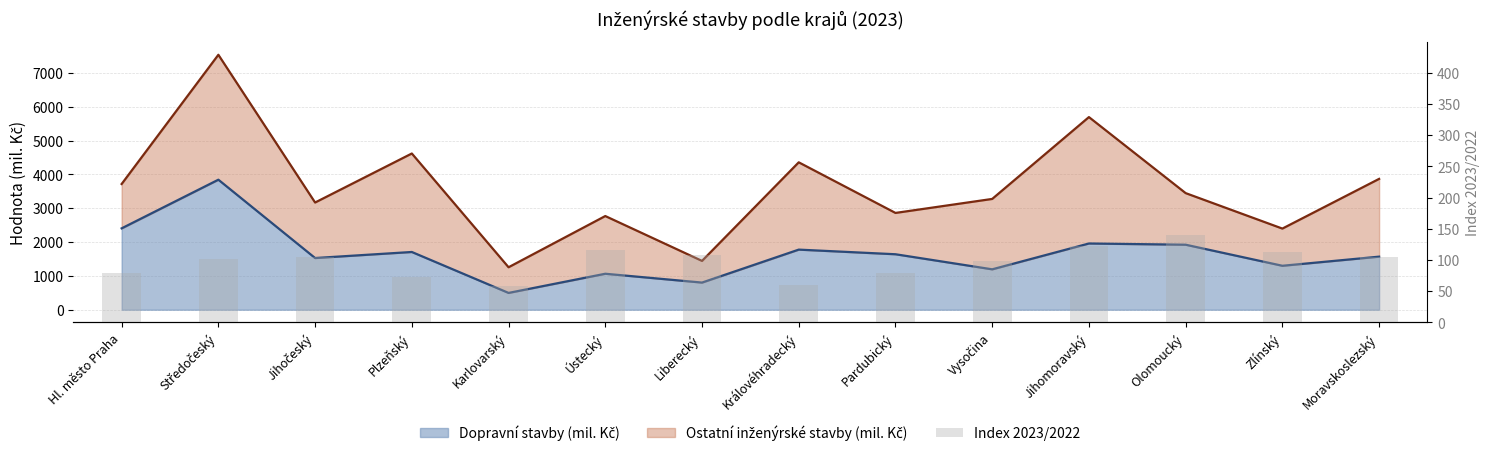

What is the label of the 1st bar from the left?

Hl. město Praha